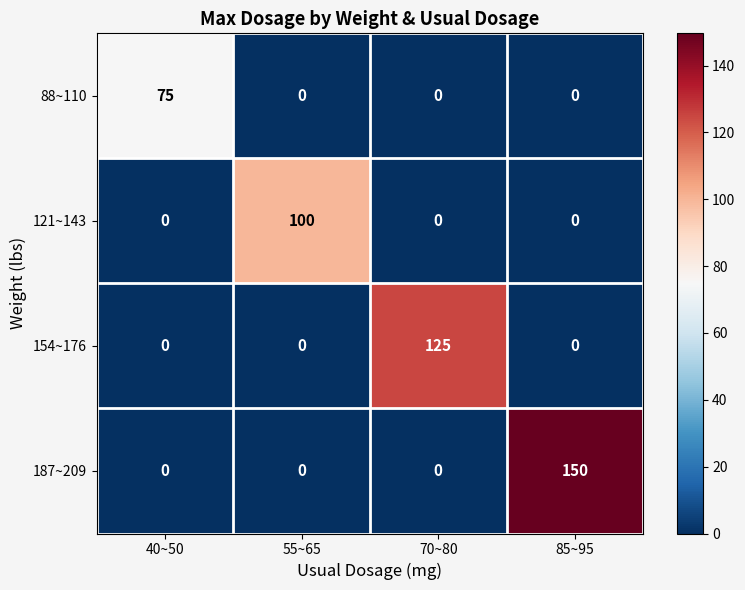

What is the difference between the highest and lowest values at 55~65?

100